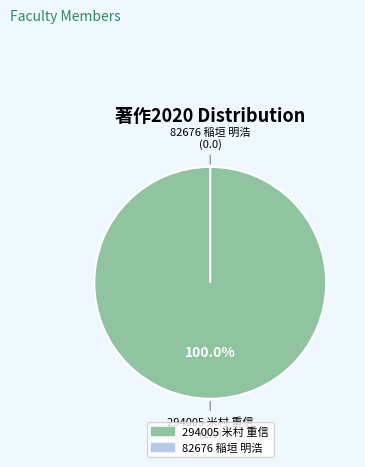

How many segments does this pie chart have?

2